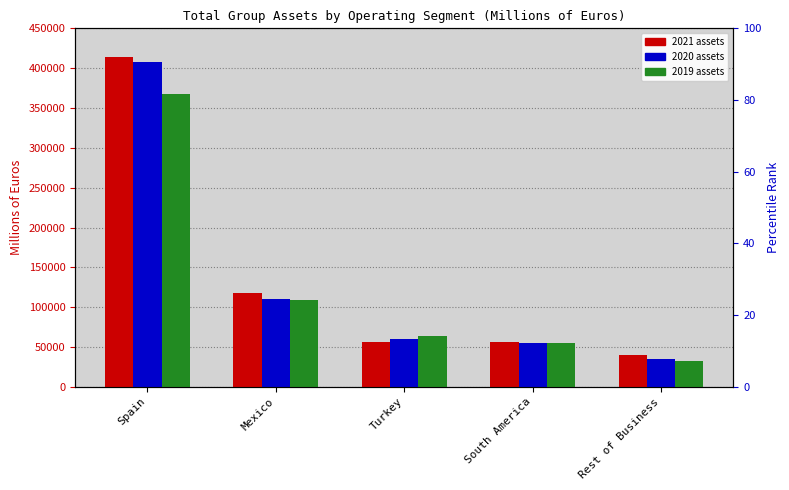

Between Mexico and South America, which series saw the biggest shift?

2021